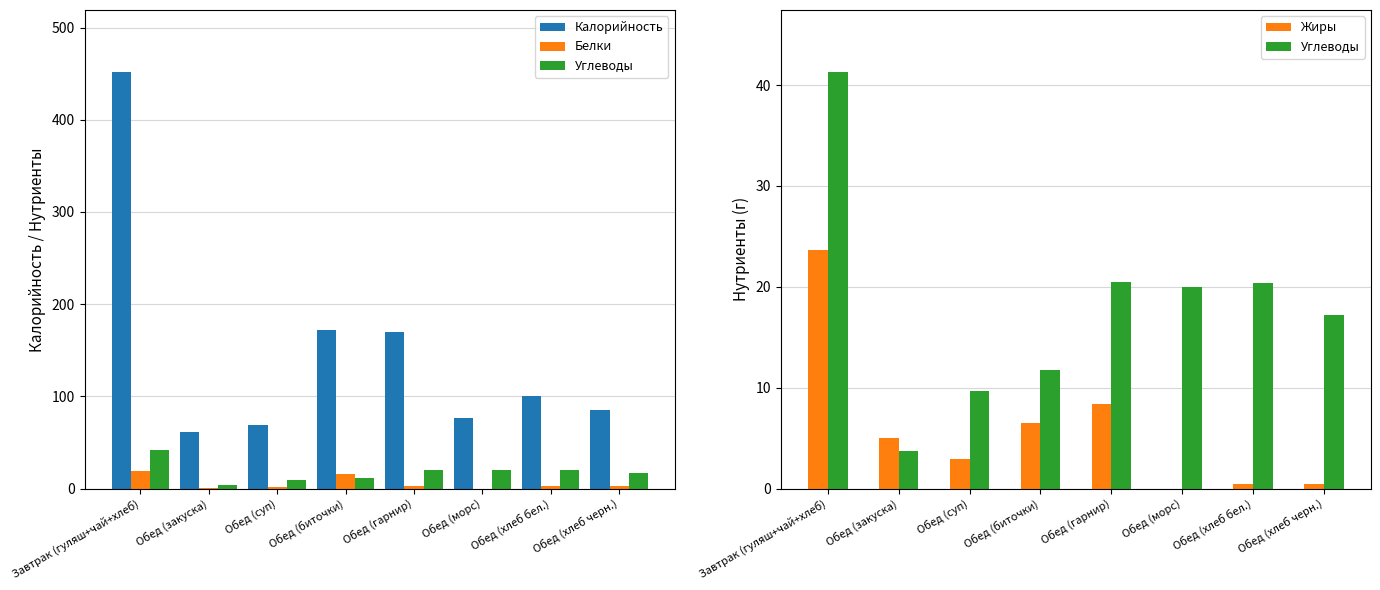

What is the difference between the Углеводы values at Завтрак (гуляш+чай+хлеб) and Обед (хлеб черн.)?

24.1